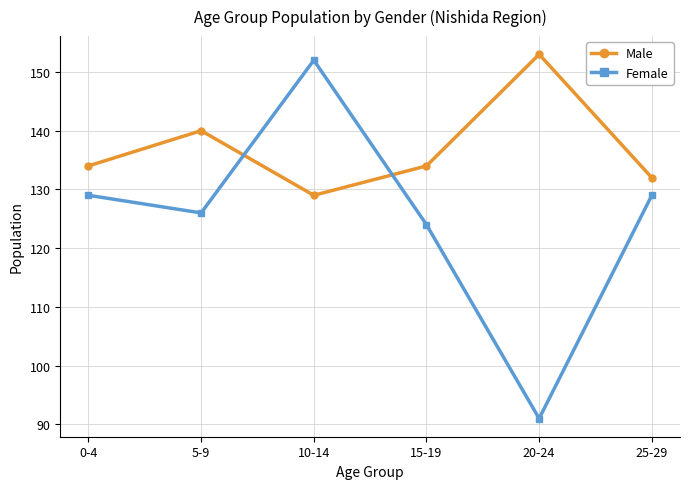

What is the value of the Male point at the 6th from the left?

132